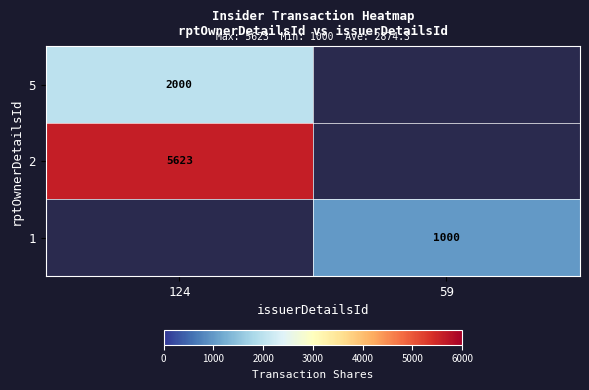

The 2 series shows 5623 at 124. True or false?

True